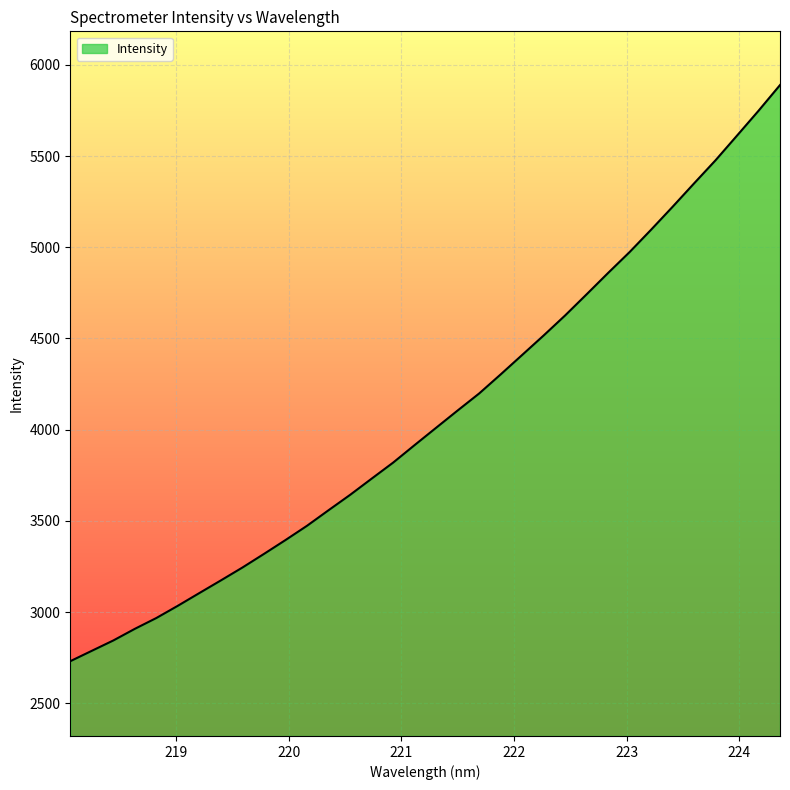

What is the maximum value shown in the chart?

5888.9